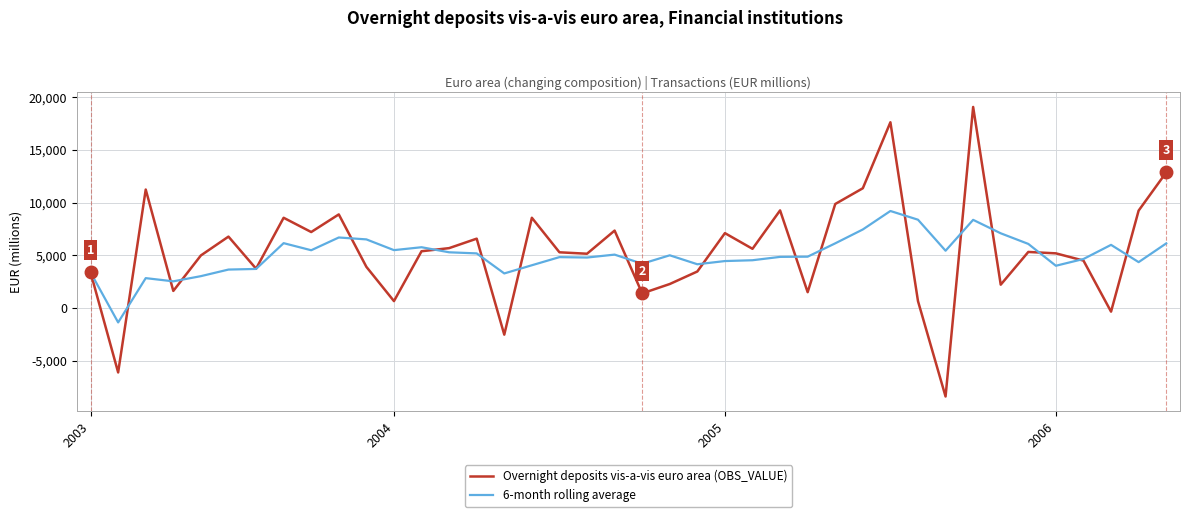

Rank the series by their maximum value, from lowest to highest.

6-month rolling average, Overnight deposits vis-a-vis euro area (OBS_VALUE)